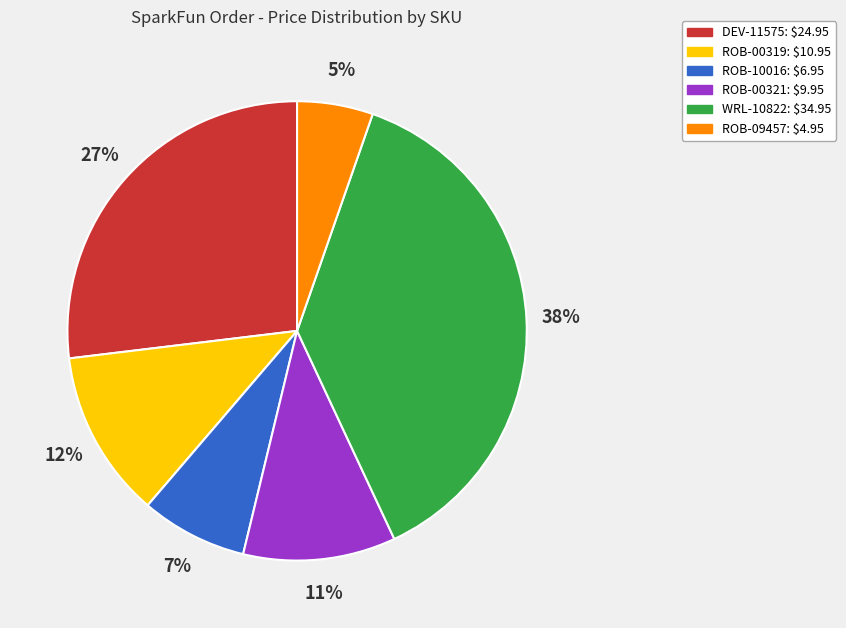

Count the number of slices in the pie.

6